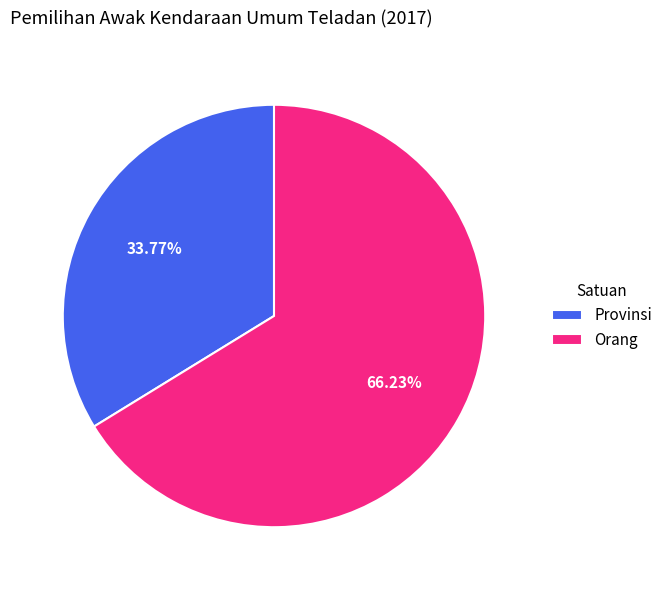

Count the number of slices in the pie.

2